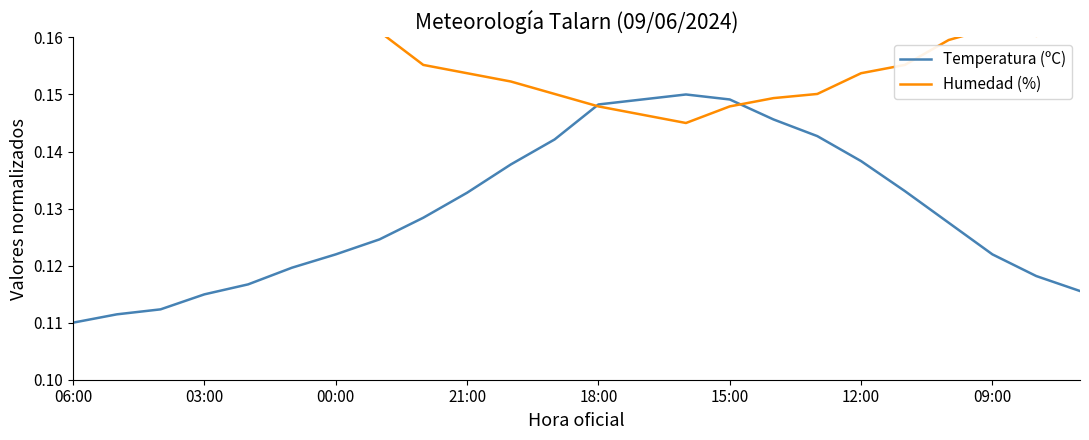

True or false: Humedad (%) and Temperatura (ºC) intersect in this chart.

True